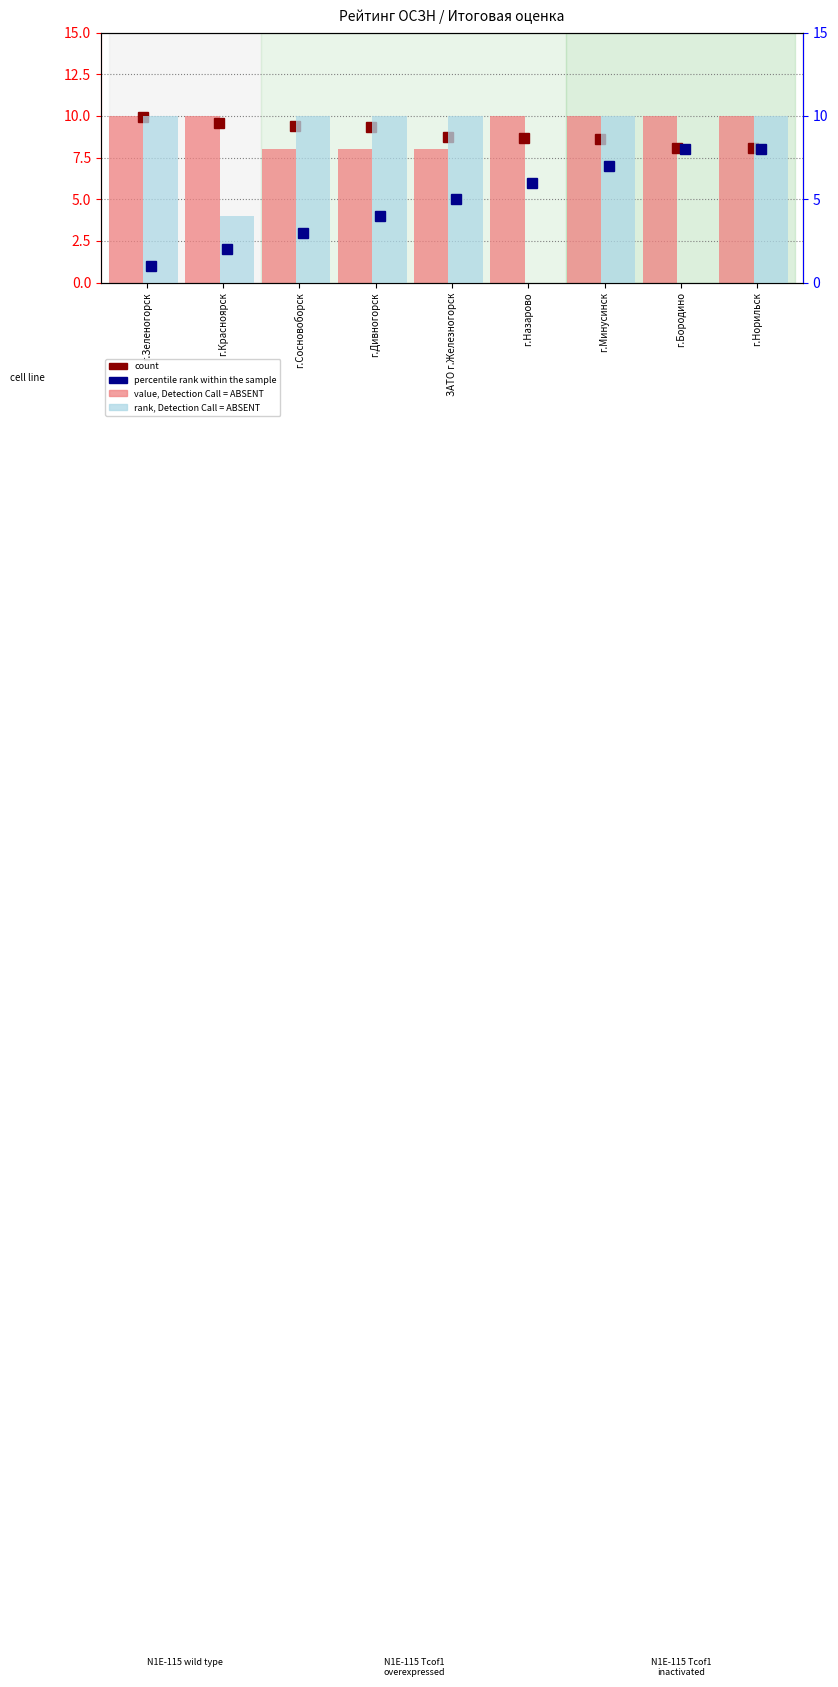

Reading left to right, what are all the values shown in this chart?

value, Detection Call = ABSENT: 10	10	8	8	8	10	10	10	10
rank, Detection Call = ABSENT: 10	4	10	10	10	0	10	0	10